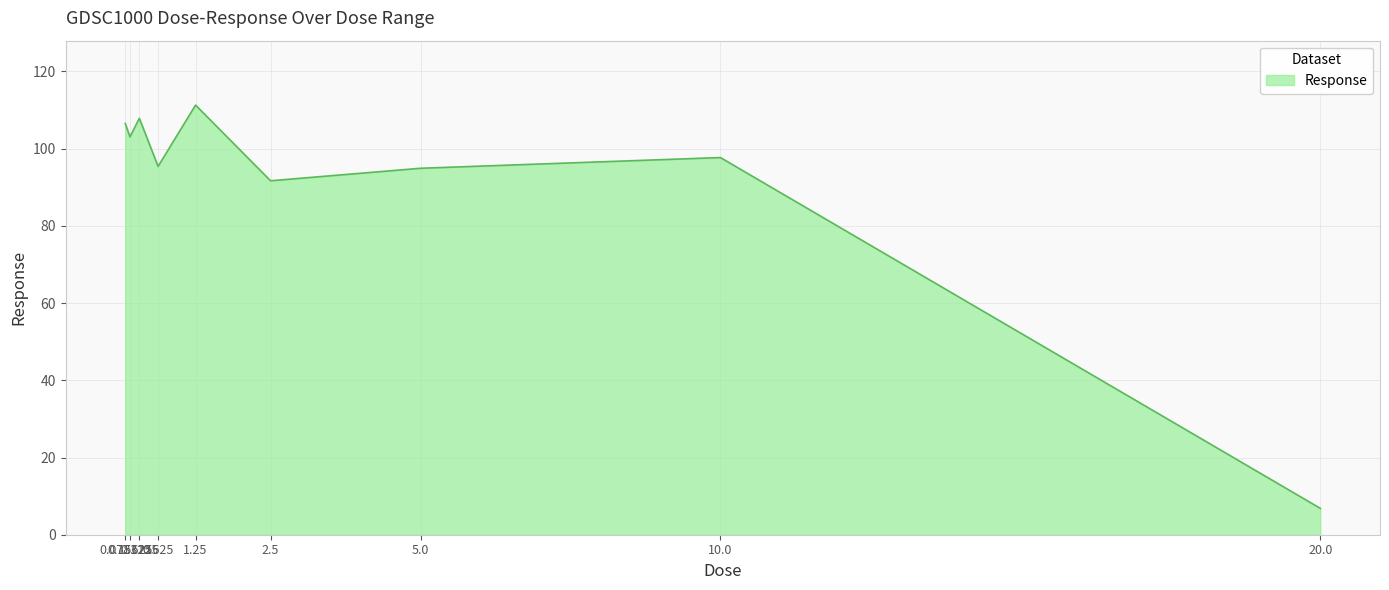

What is the minimum value shown in the chart?

6.8